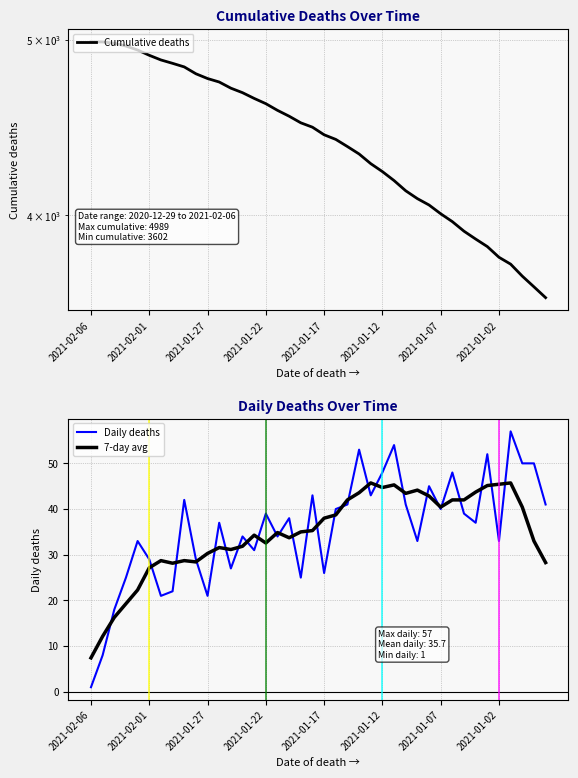

What is the maximum value for 7-day avg?

45.7